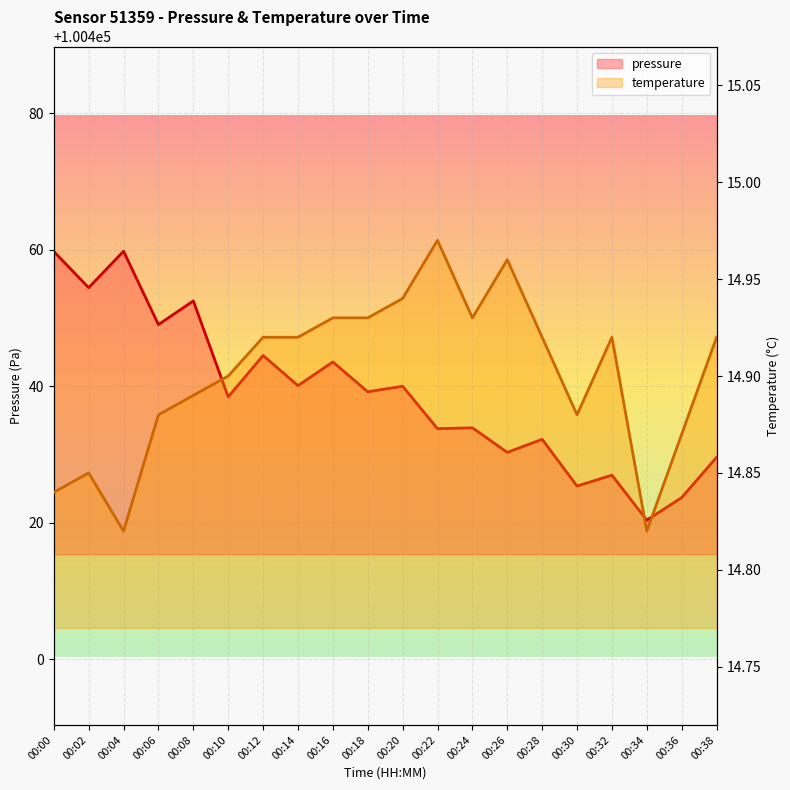

What is the value of the temperature point at the 15th from the left?

14.9